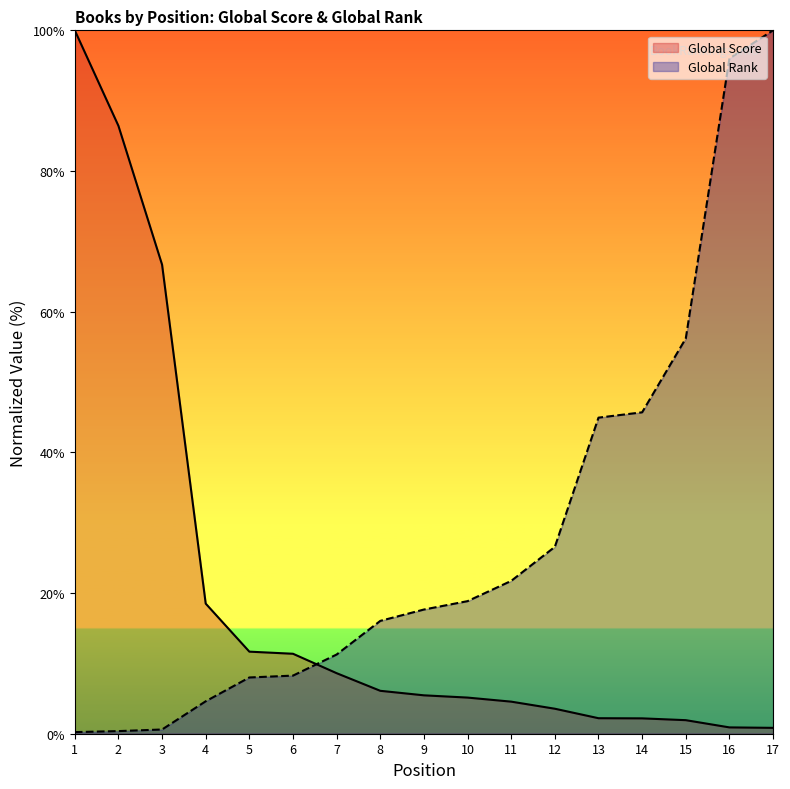

What is the approximate value of Global Score at 6?

11.4